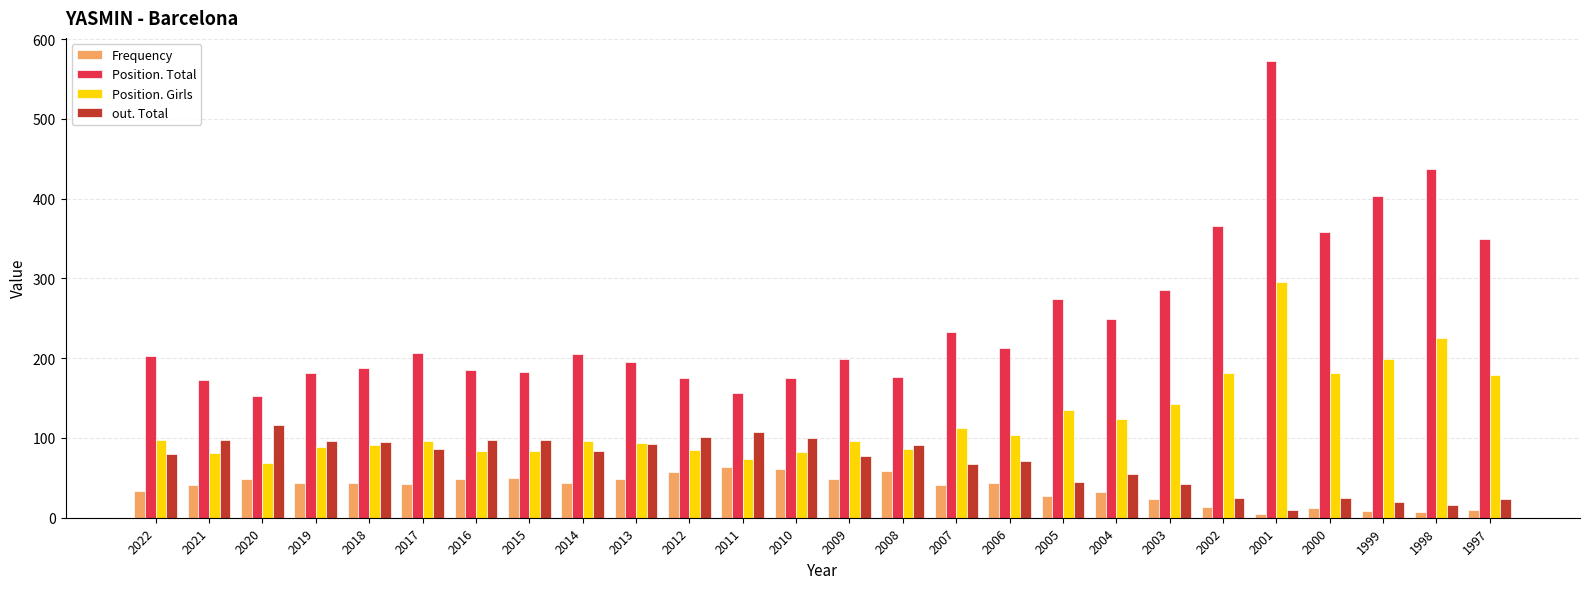

What is the value of the Position. Girls bar at the 13th from the left?

83